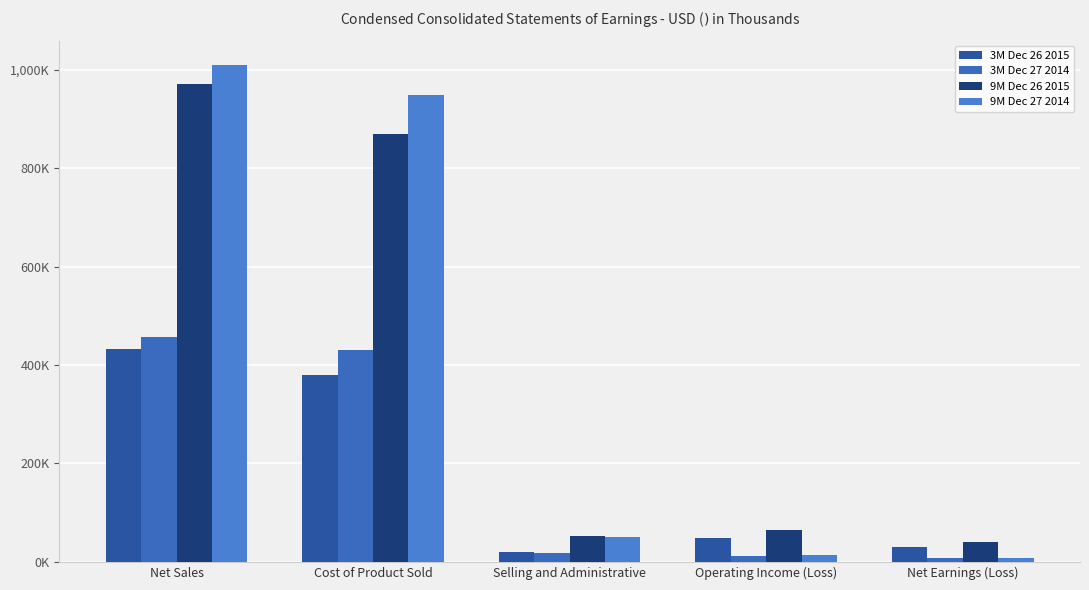

Which category has the lowest value in the 3M Dec 26 2015 series?

Selling and Administrative